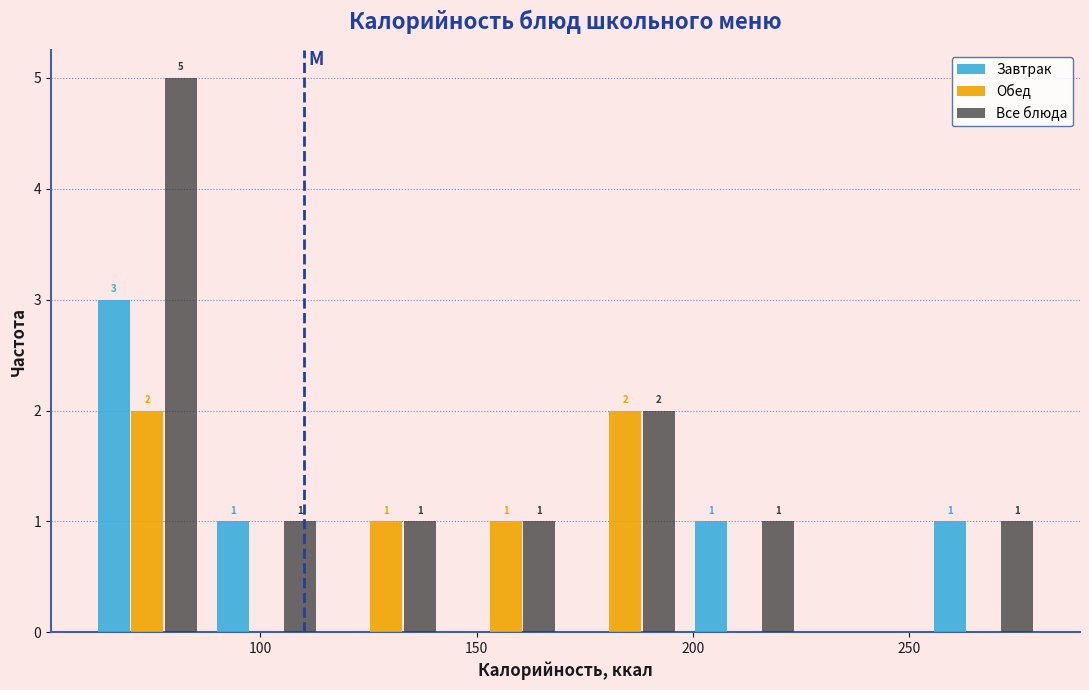

In the Завтрак series, which range on the x-axis has the tallest bar?

60 to 90